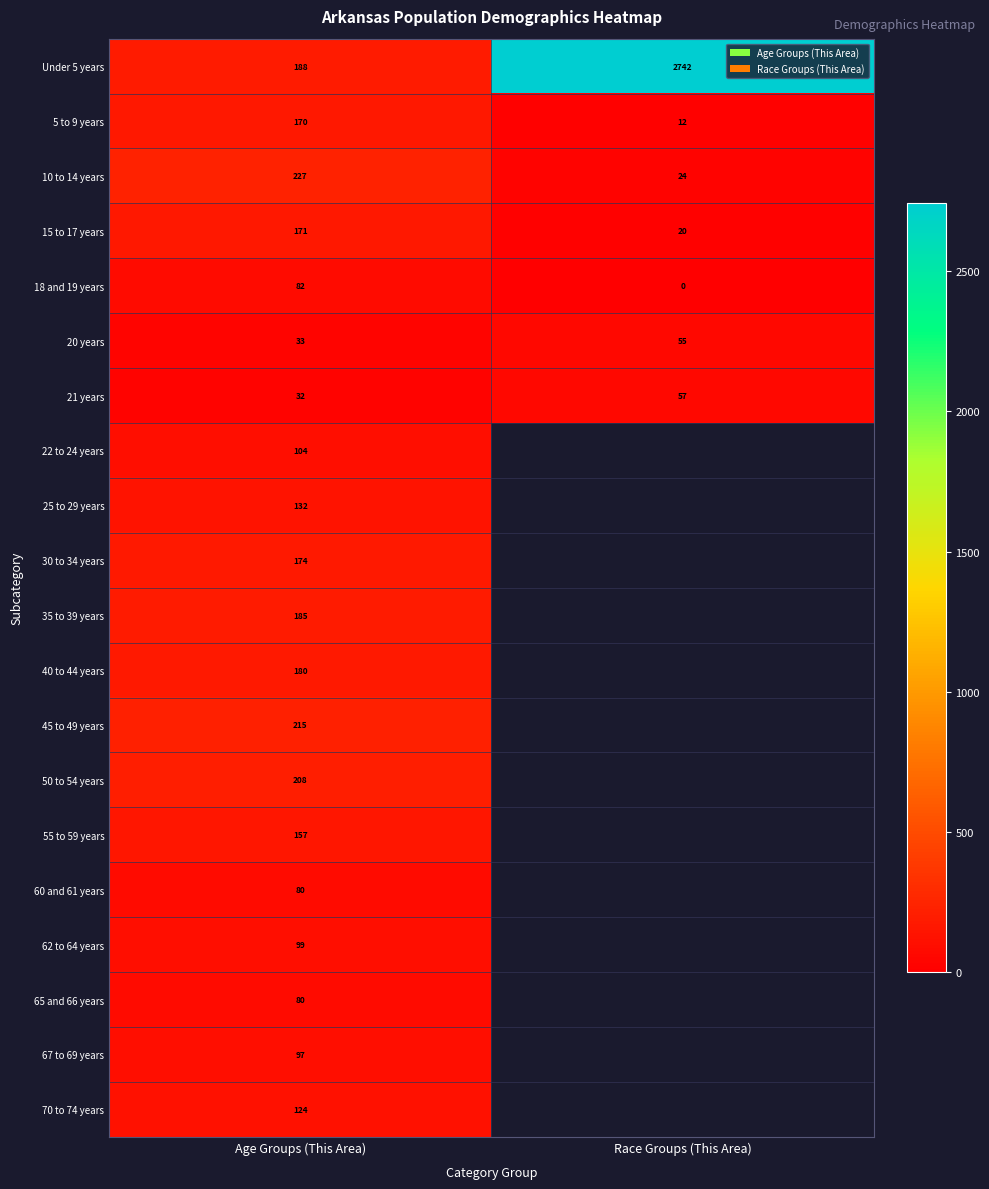

What is the difference between the highest and lowest values at Age Groups (This Area)?

195